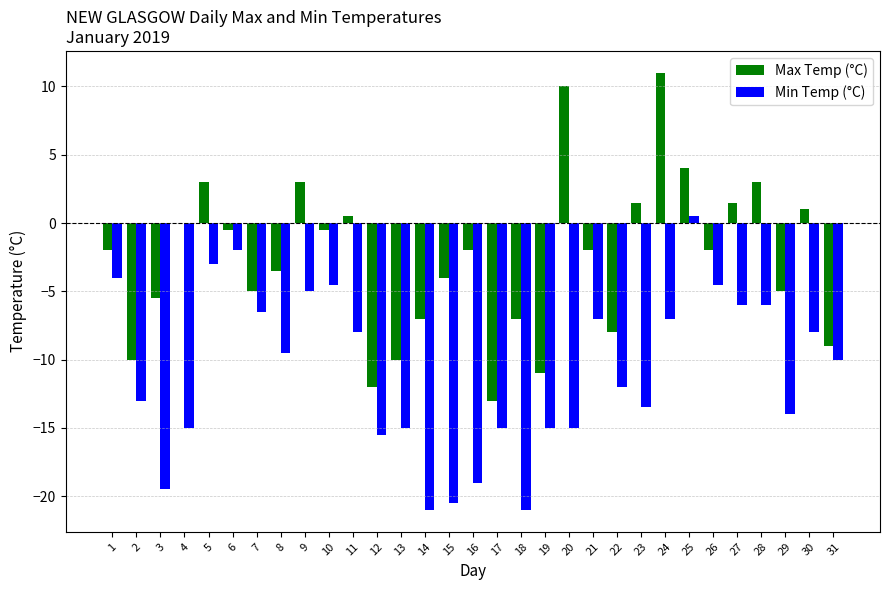

What is the difference between the Min Temp (°C) values at 2 and 9?

8.0